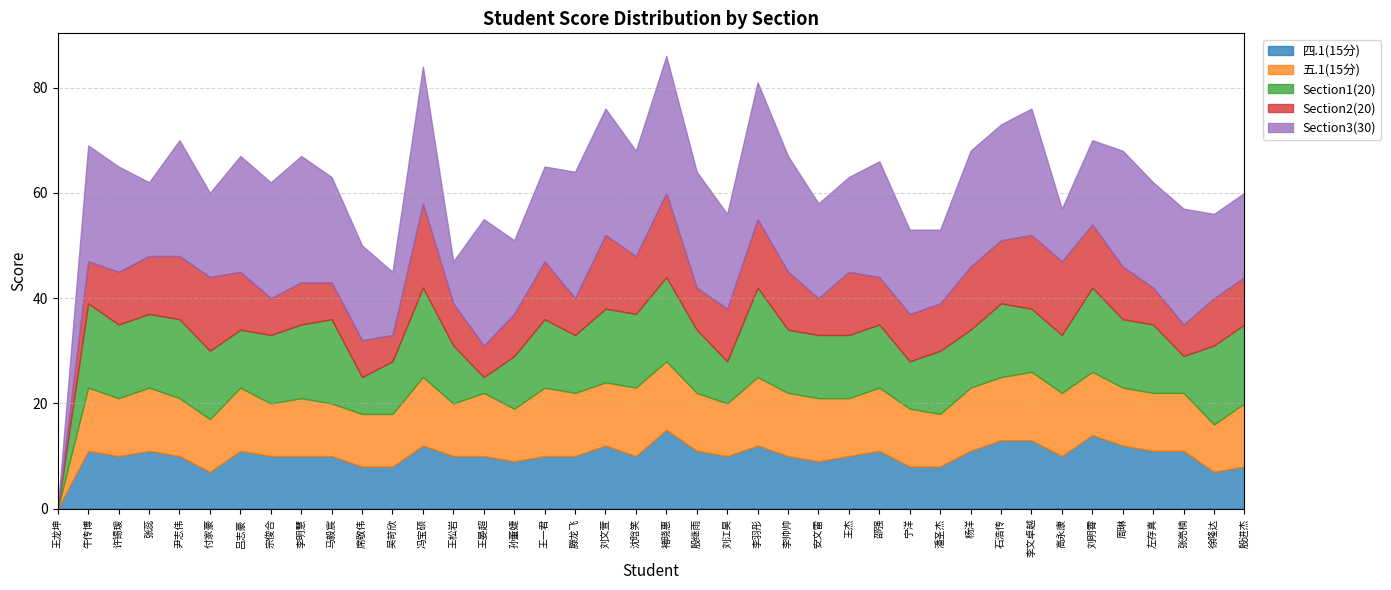

The Section3(30) series shows 8 at 王松岩. True or false?

True